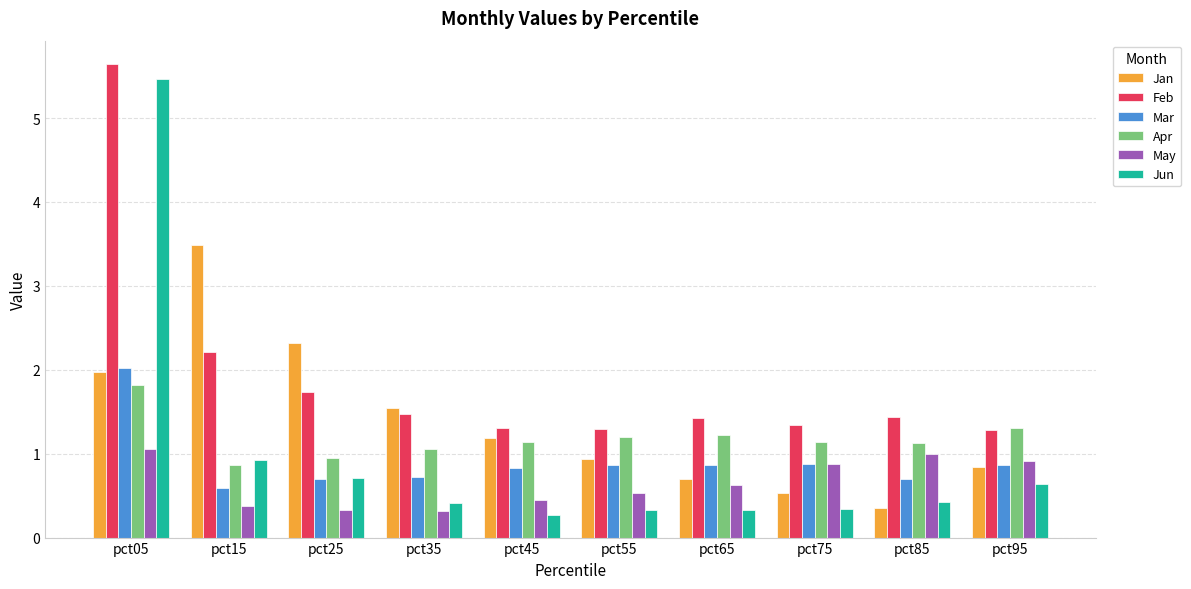

How many bars are there in total?

60